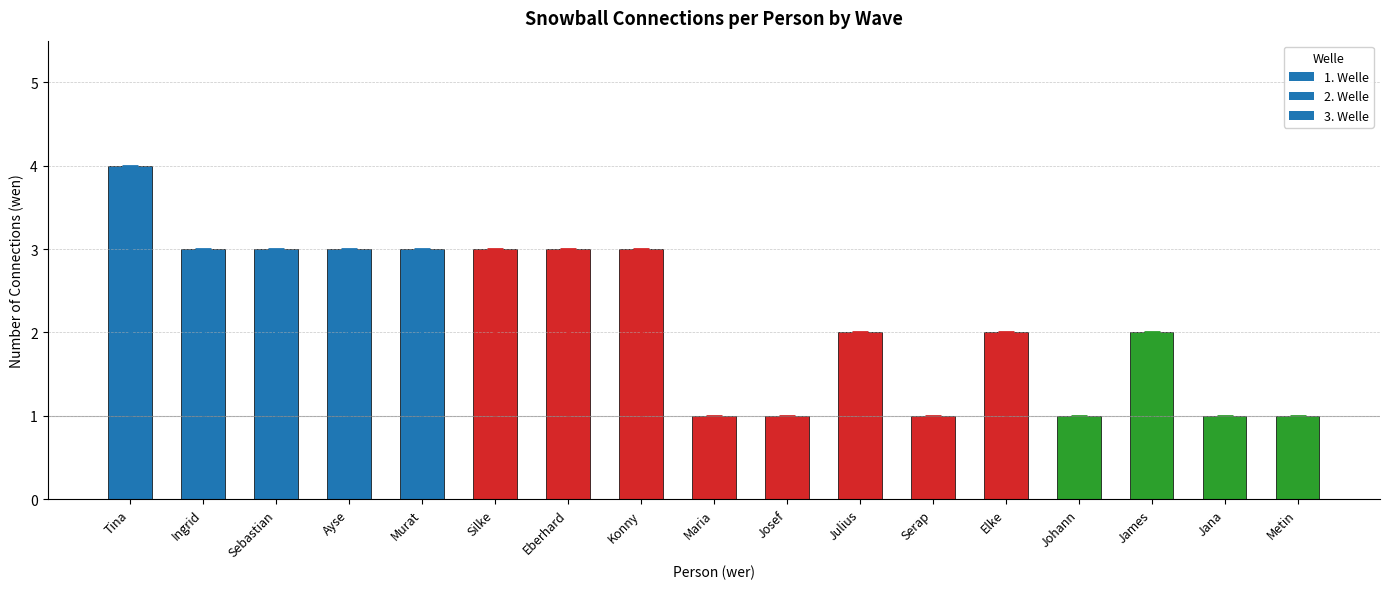

Approximately how many times larger is the value at Josef compared to Johann?

1.0